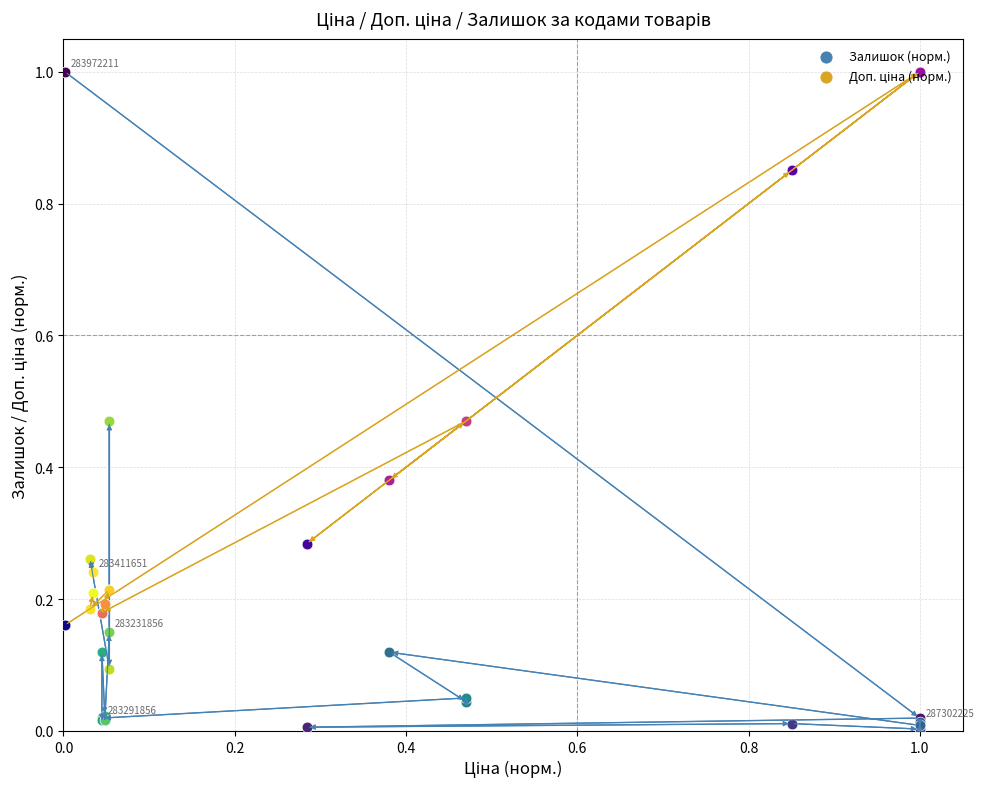

What is the total value across all series at 283411651?

0.5